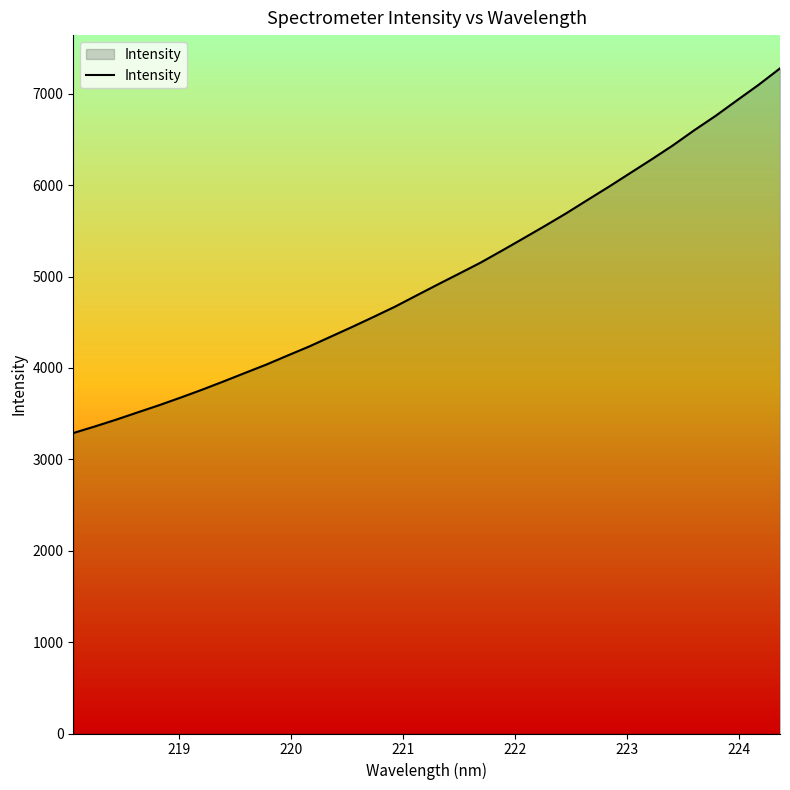

What is the greatest value displayed?

7277.4